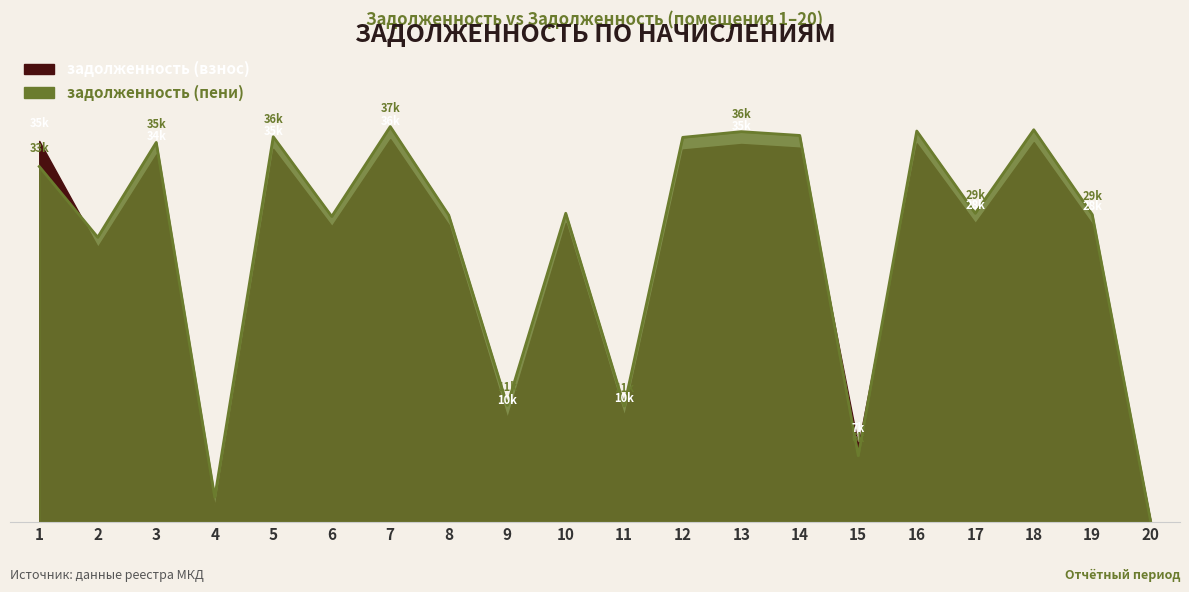

The zadolzhennost_2 series shows 35985.4 at 14. True or false?

True